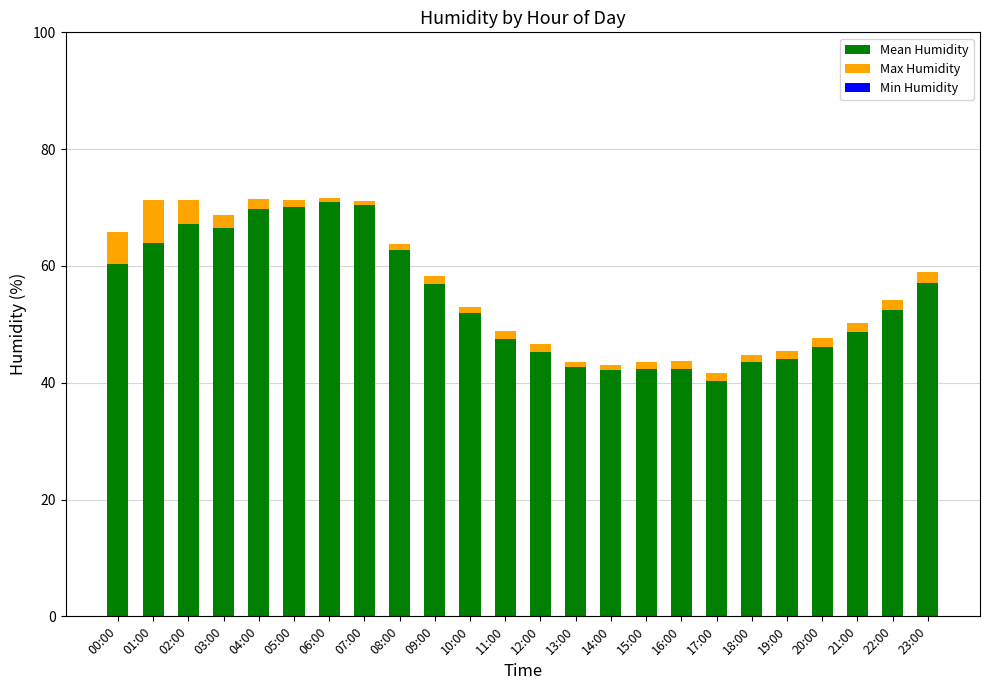

Is it true that Mean Humidity equals 19.7 at 22:00?

False